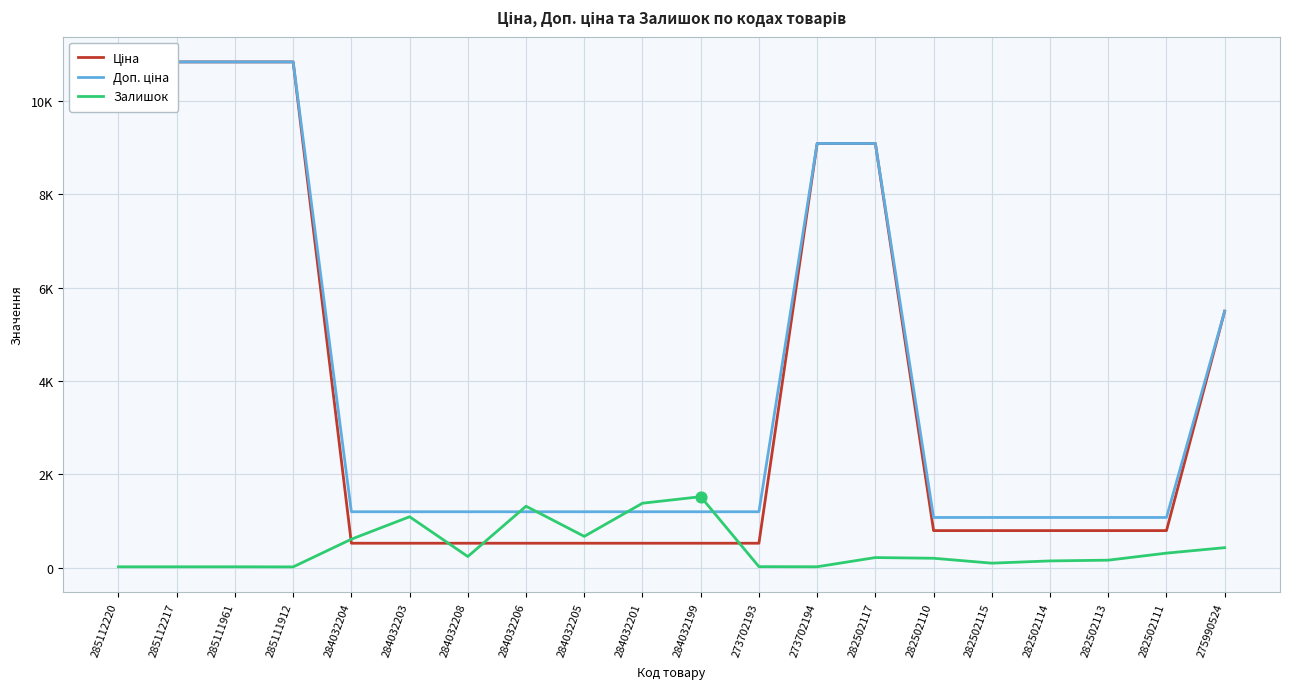

Is the value of Залишок at 284032208 greater than the value of Ціна at 273702194?

No